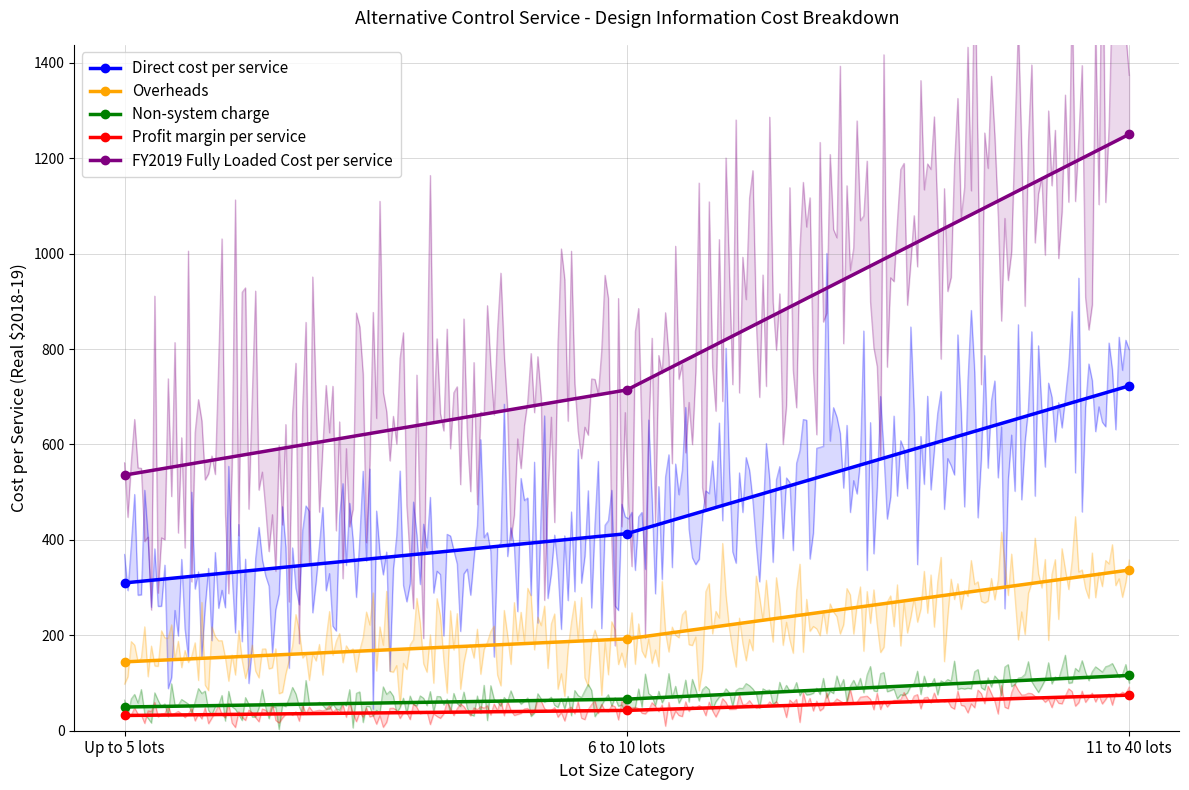

The value of Non-system charge at 11 to 40 lots is 115.9. True or false?

True